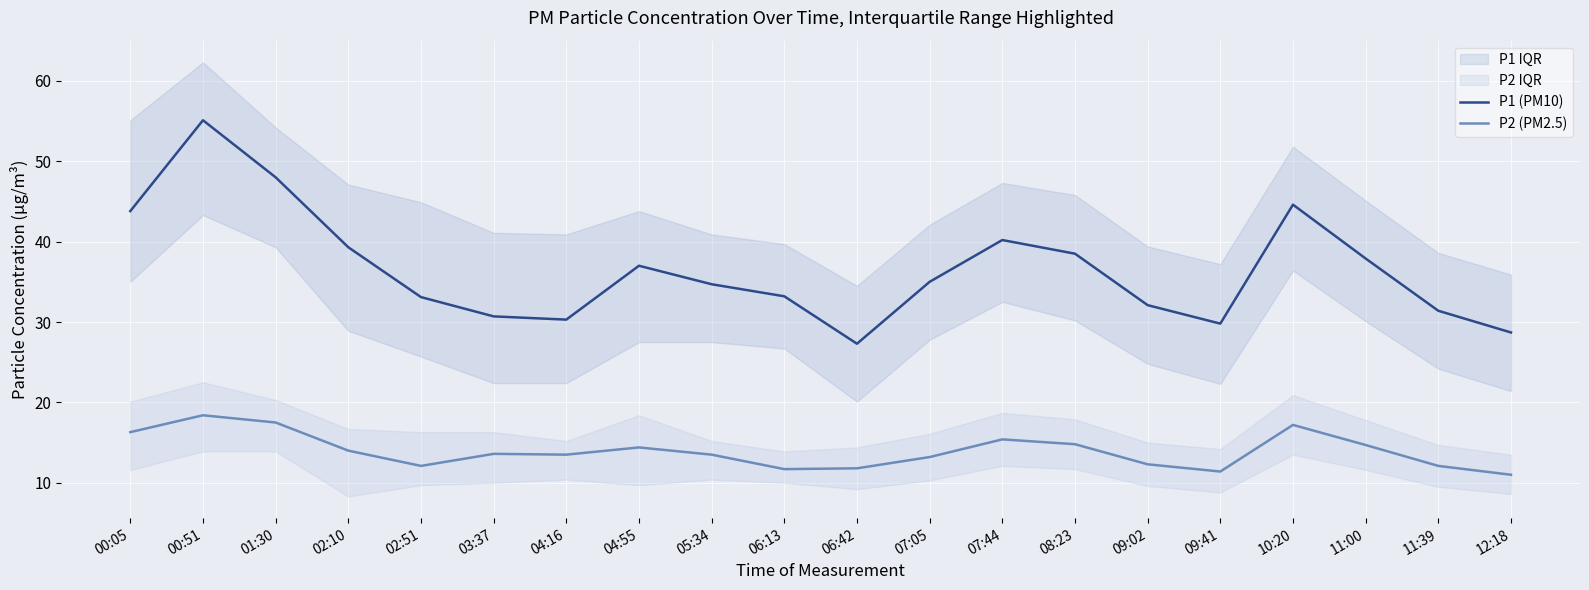

Rank the categories by P1 (PM10) value from lowest to highest.

06:42, 12:18, 09:41, 04:16, 03:37, 11:39, 09:02, 02:51, 06:13, 05:34, 07:05, 04:55, 11:00, 08:23, 02:10, 07:44, 00:05, 10:20, 01:30, 00:51